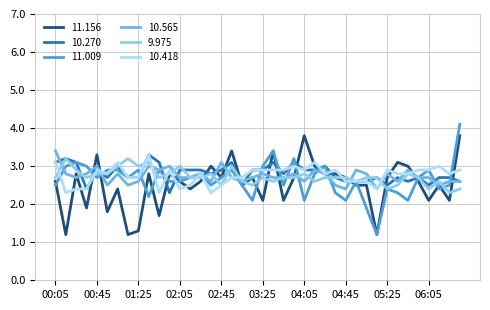

What is the sum of all 10.270 values?

112.3